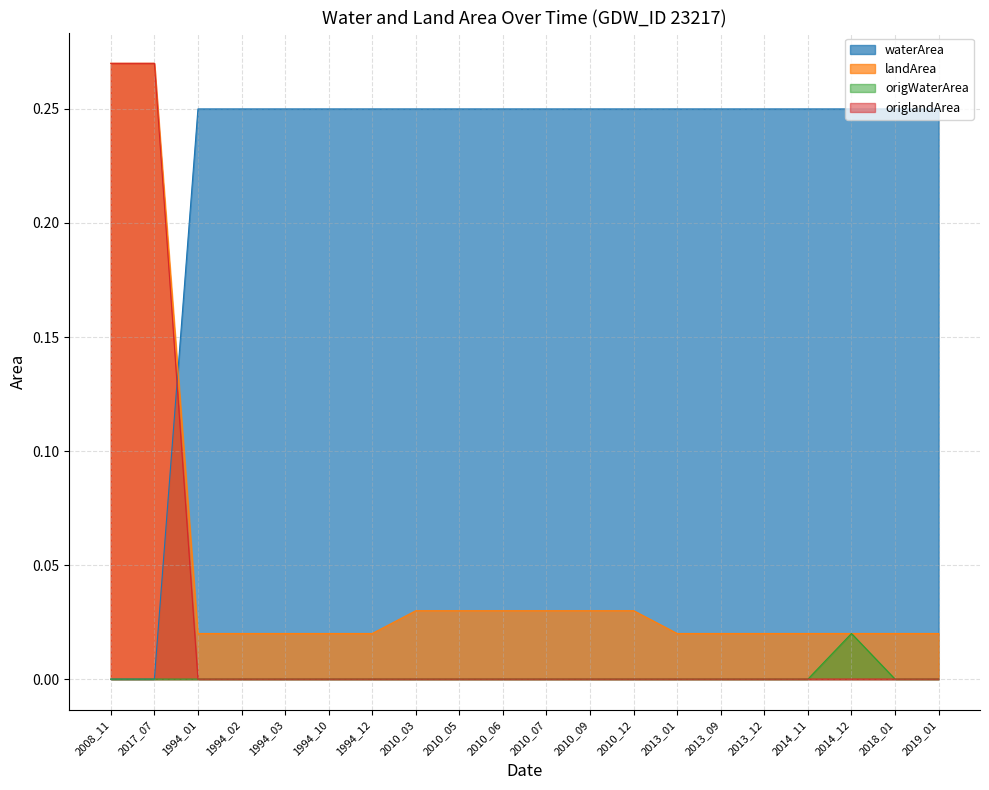

How many categories are shown in the chart?

20